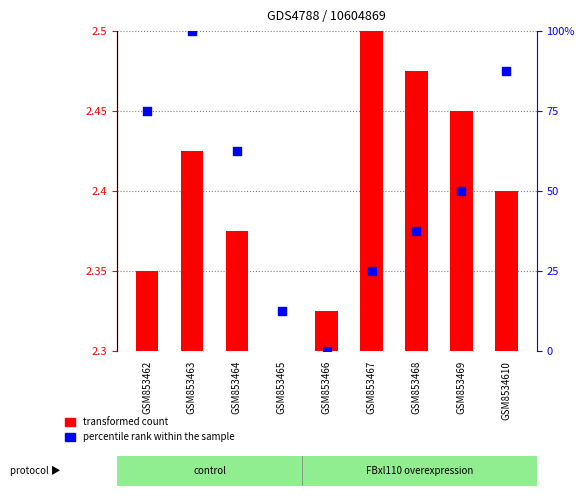

Which series contains the lowest Y value?

transformed count